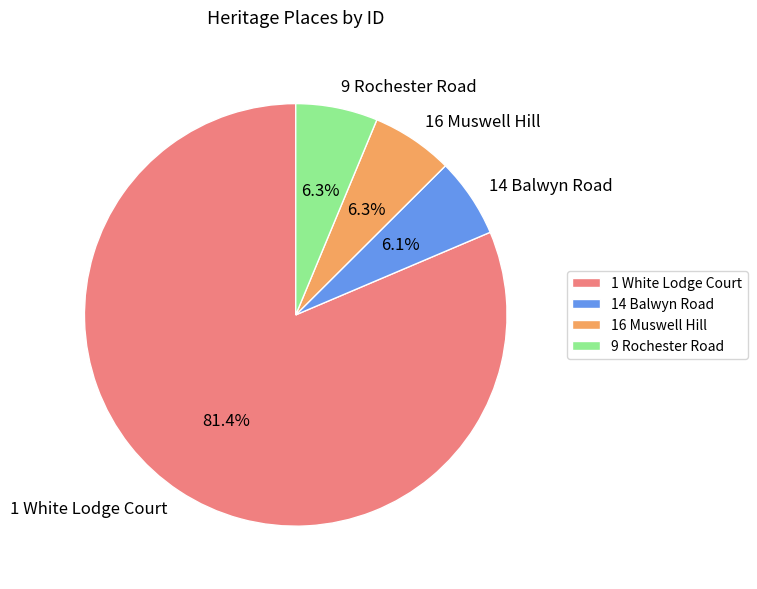

What is the majority slice?

1 White Lodge Court